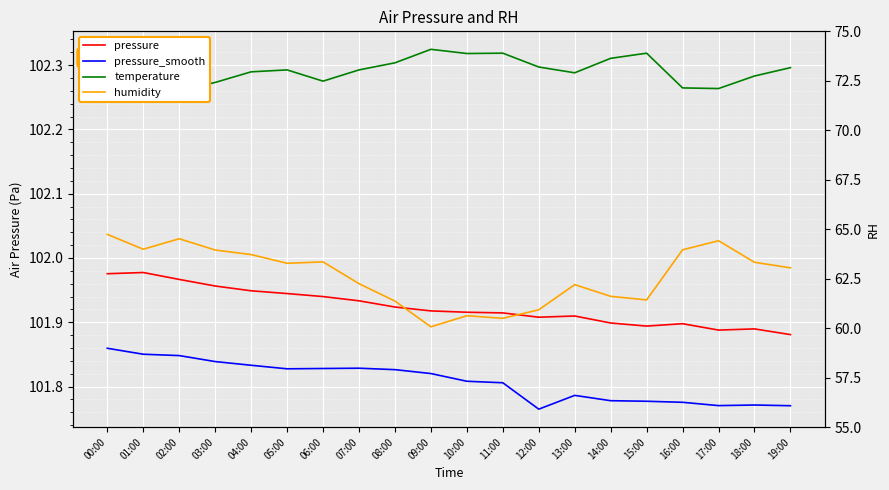

Between 10:00 and 09:00, which is larger?

09:00